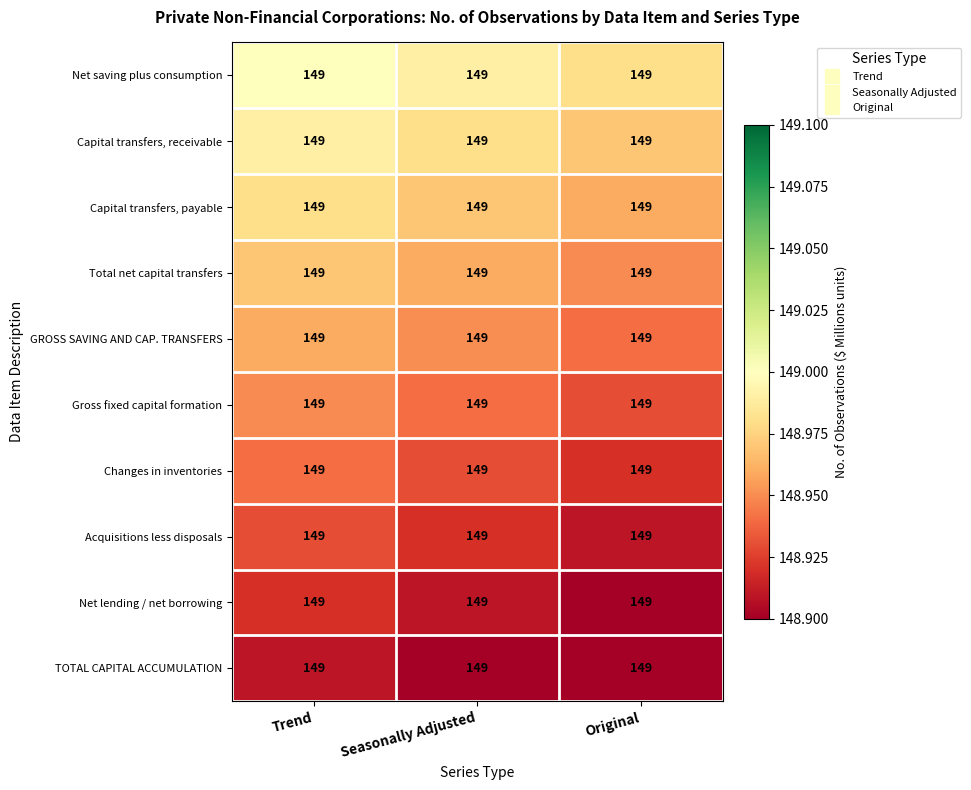

The value of Capital transfers, receivable at Trend is 149.0. True or false?

True